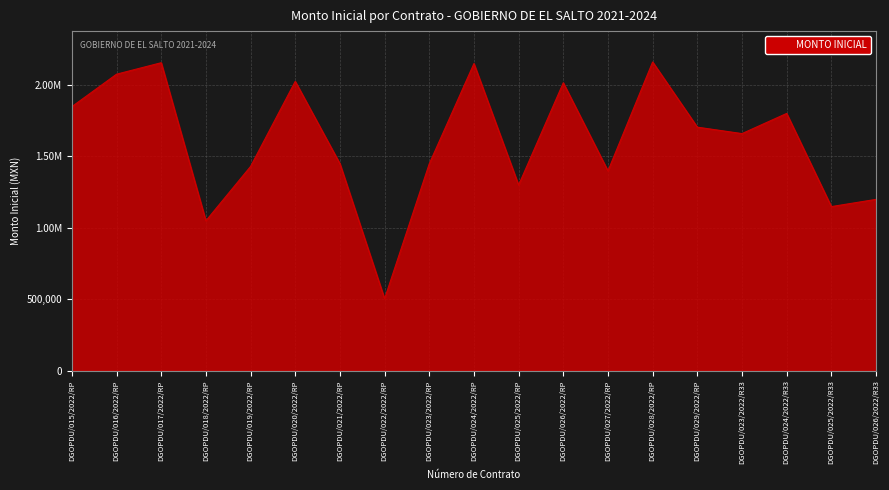

Does the chart have visible grid lines?

Yes